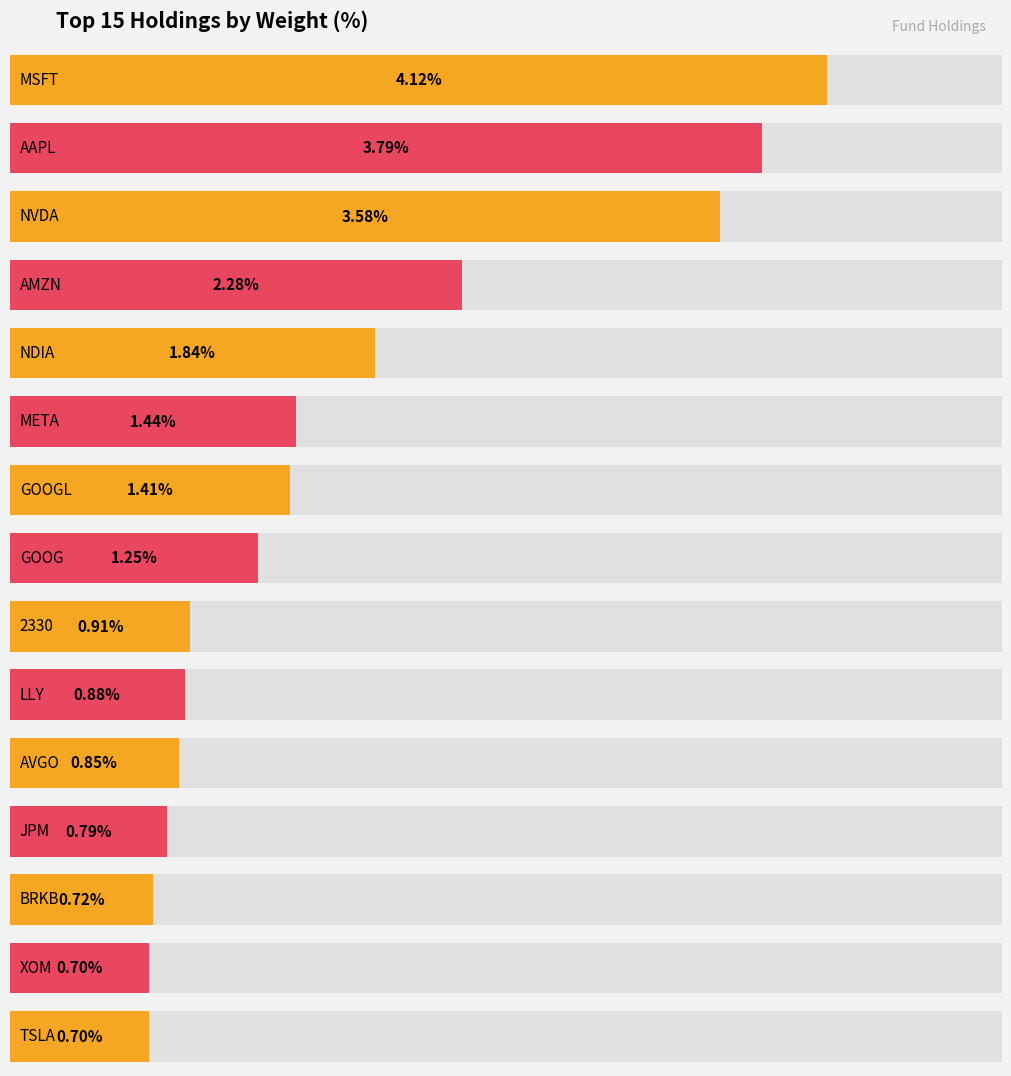

List the labels in order of value, smallest first.

XOM, TSLA, BRKB, JPM, AVGO, LLY, 2330, GOOG, GOOGL, META, NDIA, AMZN, NVDA, AAPL, MSFT